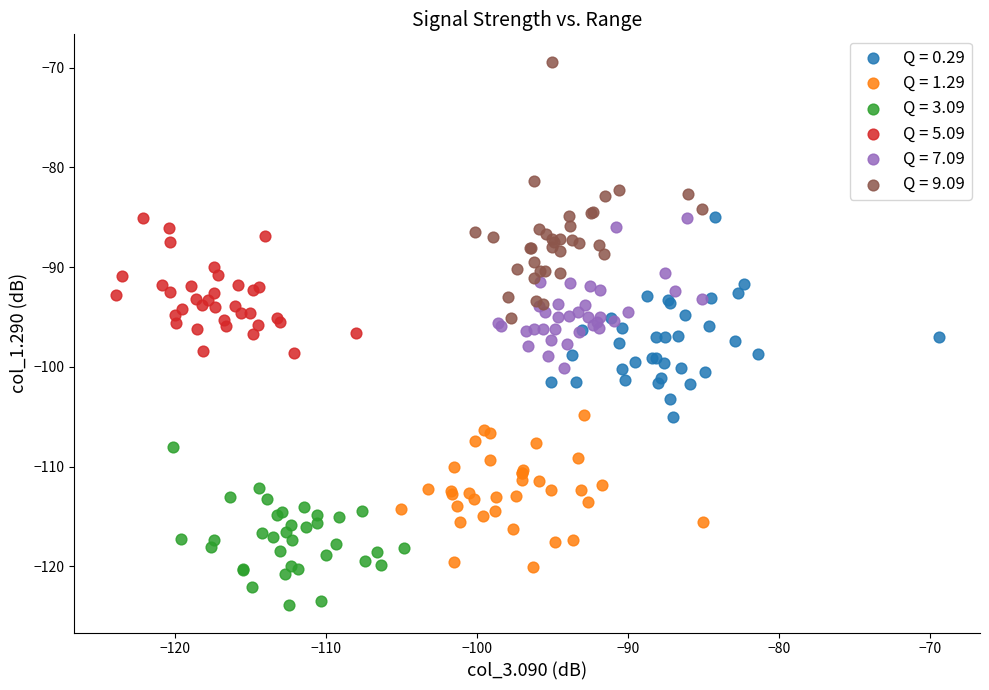

Which series has the widest spread of Y values?

Q = 9.09